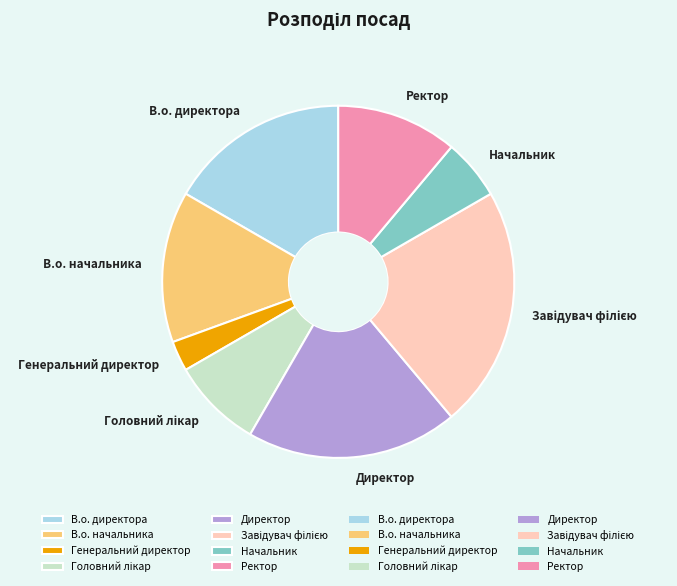

True or false: Директор accounts for 32% of the total.

False